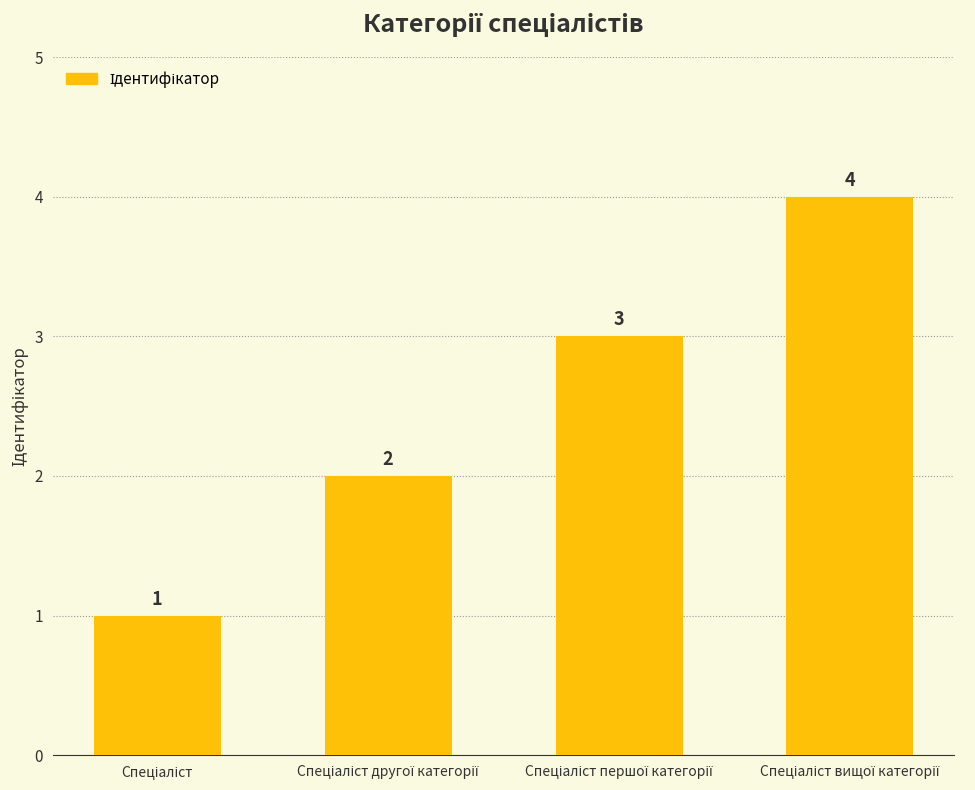

What is the sum of all values?

10